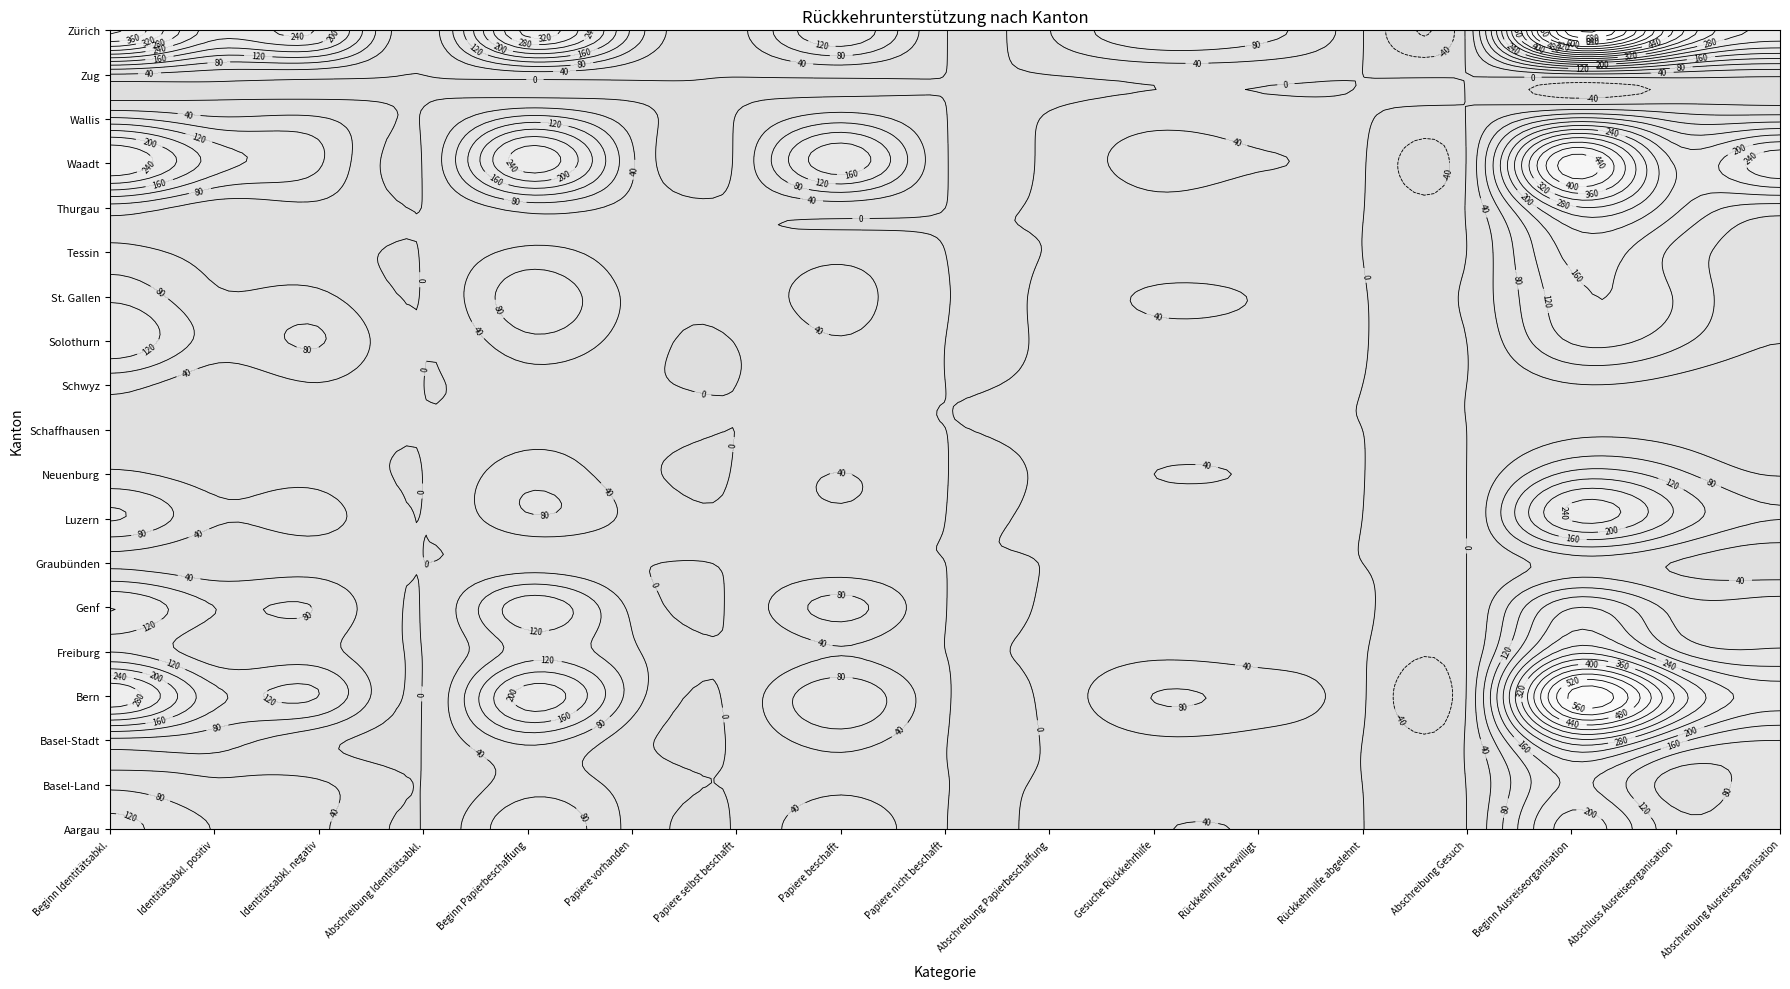

Which series changed the most between 2 and 14?

Zürich